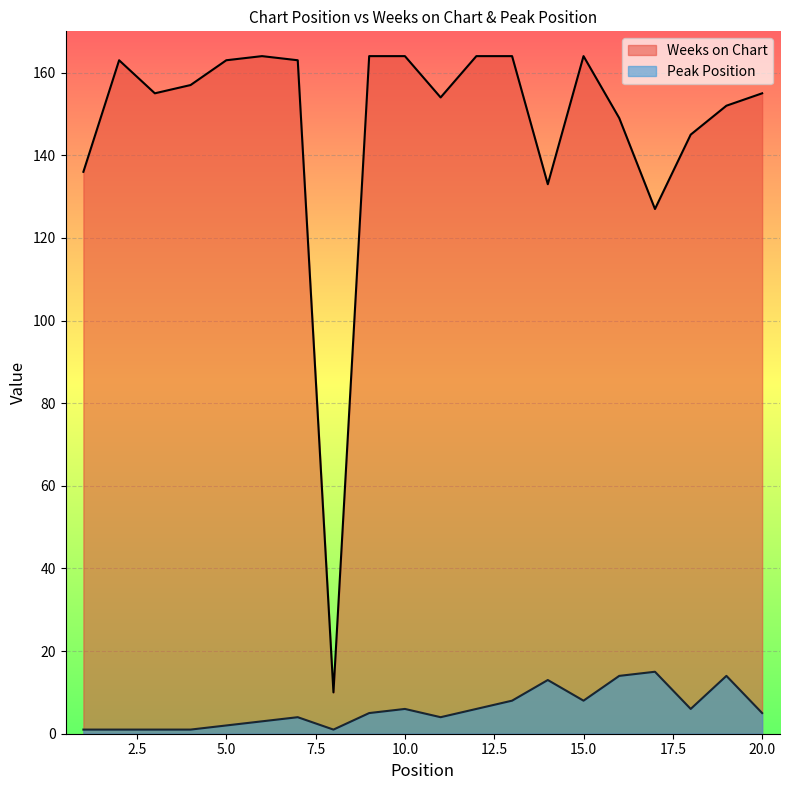

Which category has the lowest value across all series?

1